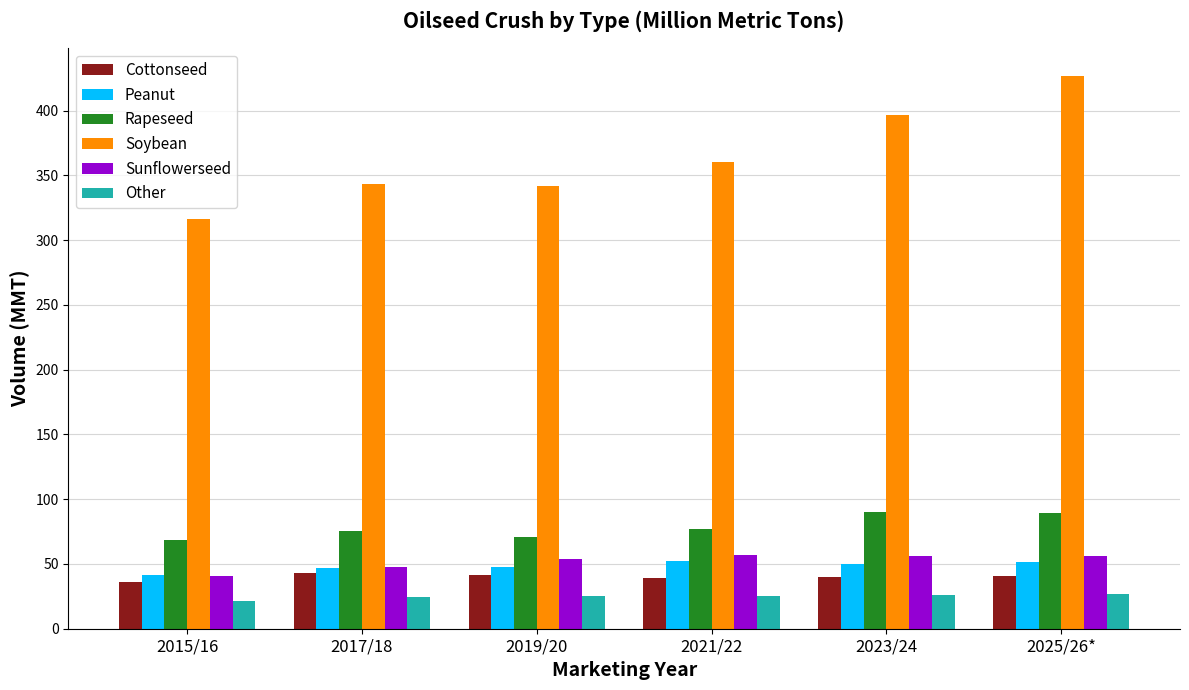

How many series are shown in this chart?

6